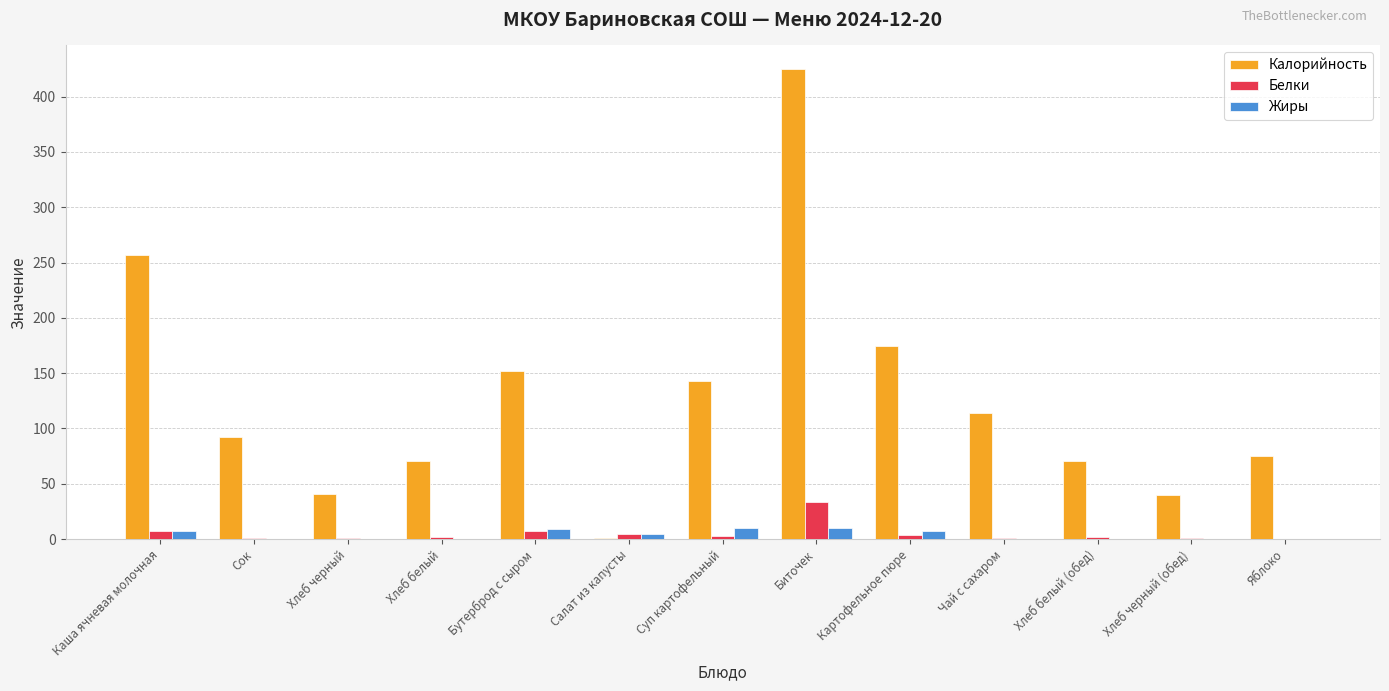

At which label does Белки reach its peak?

Биточек